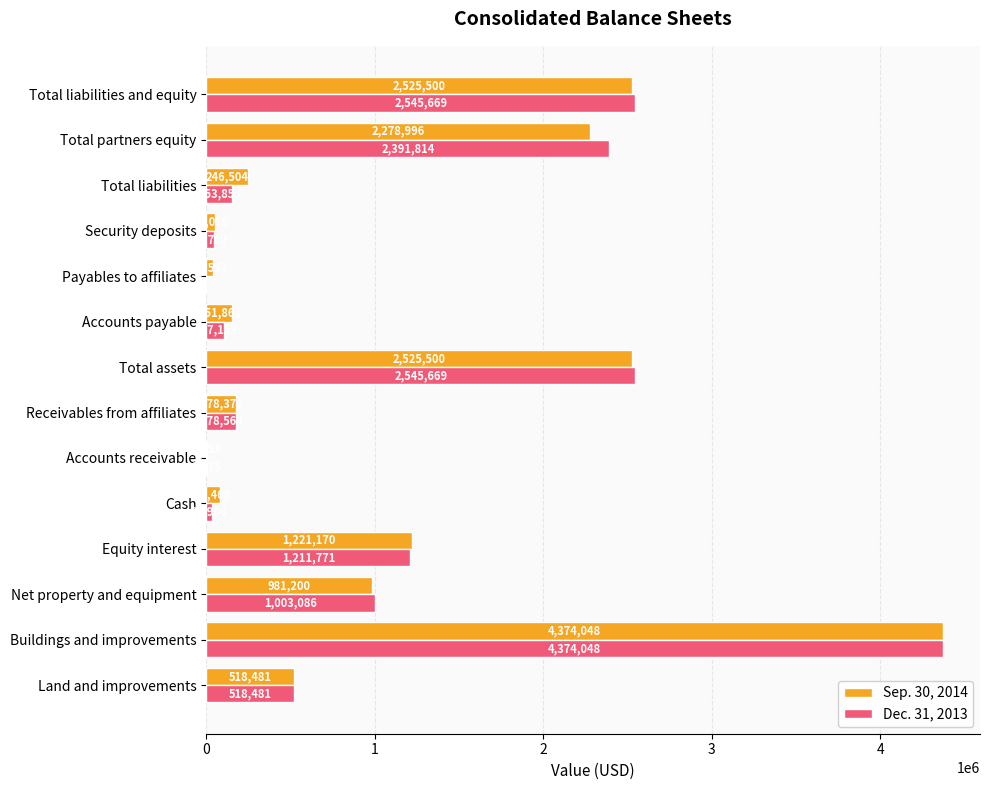

What are all the series names shown in the legend?

Sep. 30, 2014, Dec. 31, 2013